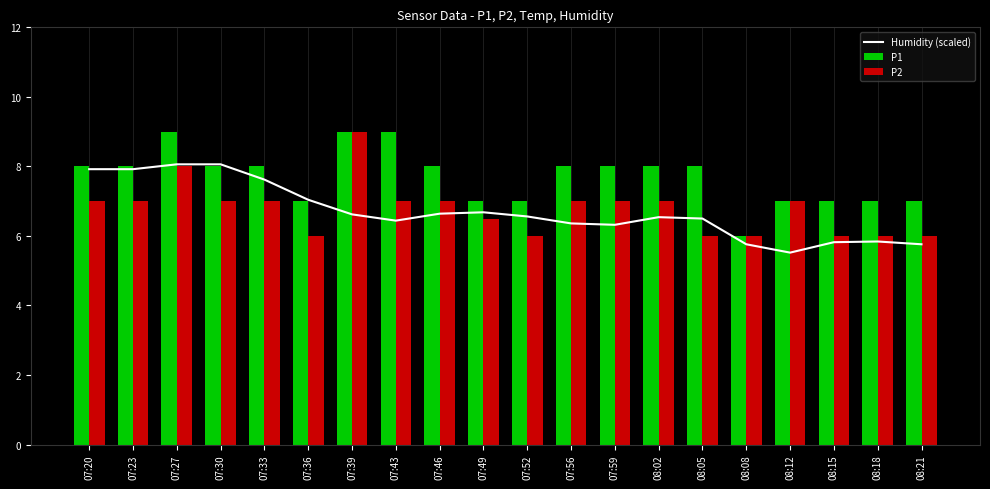

The value of P1 at 08:15 is 7.0. True or false?

True